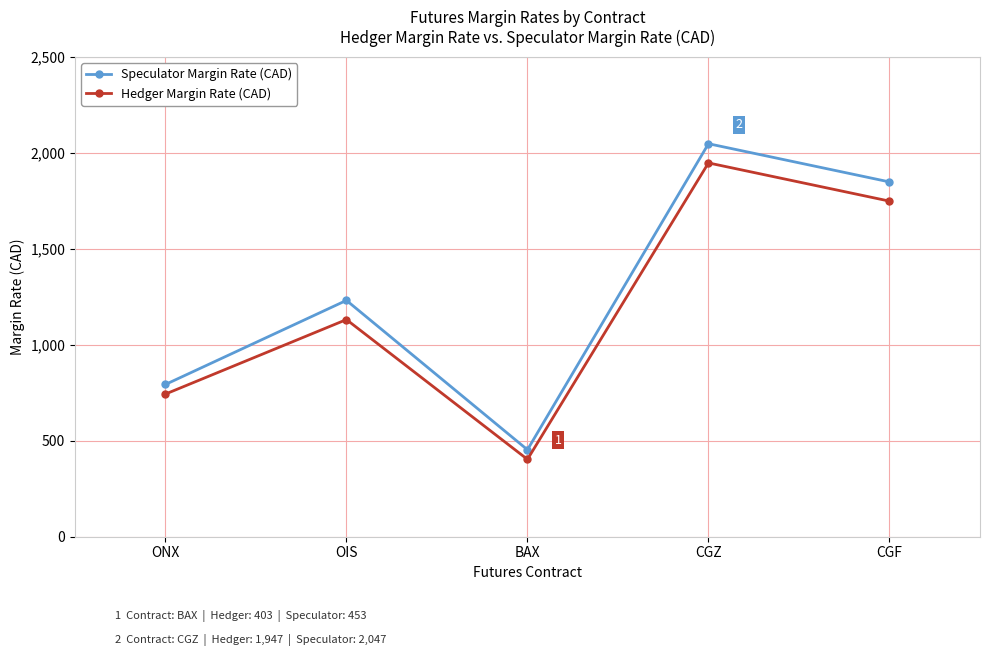

What is the difference between the Hedger Margin Rate (CAD) values at BAX and OIS?

728